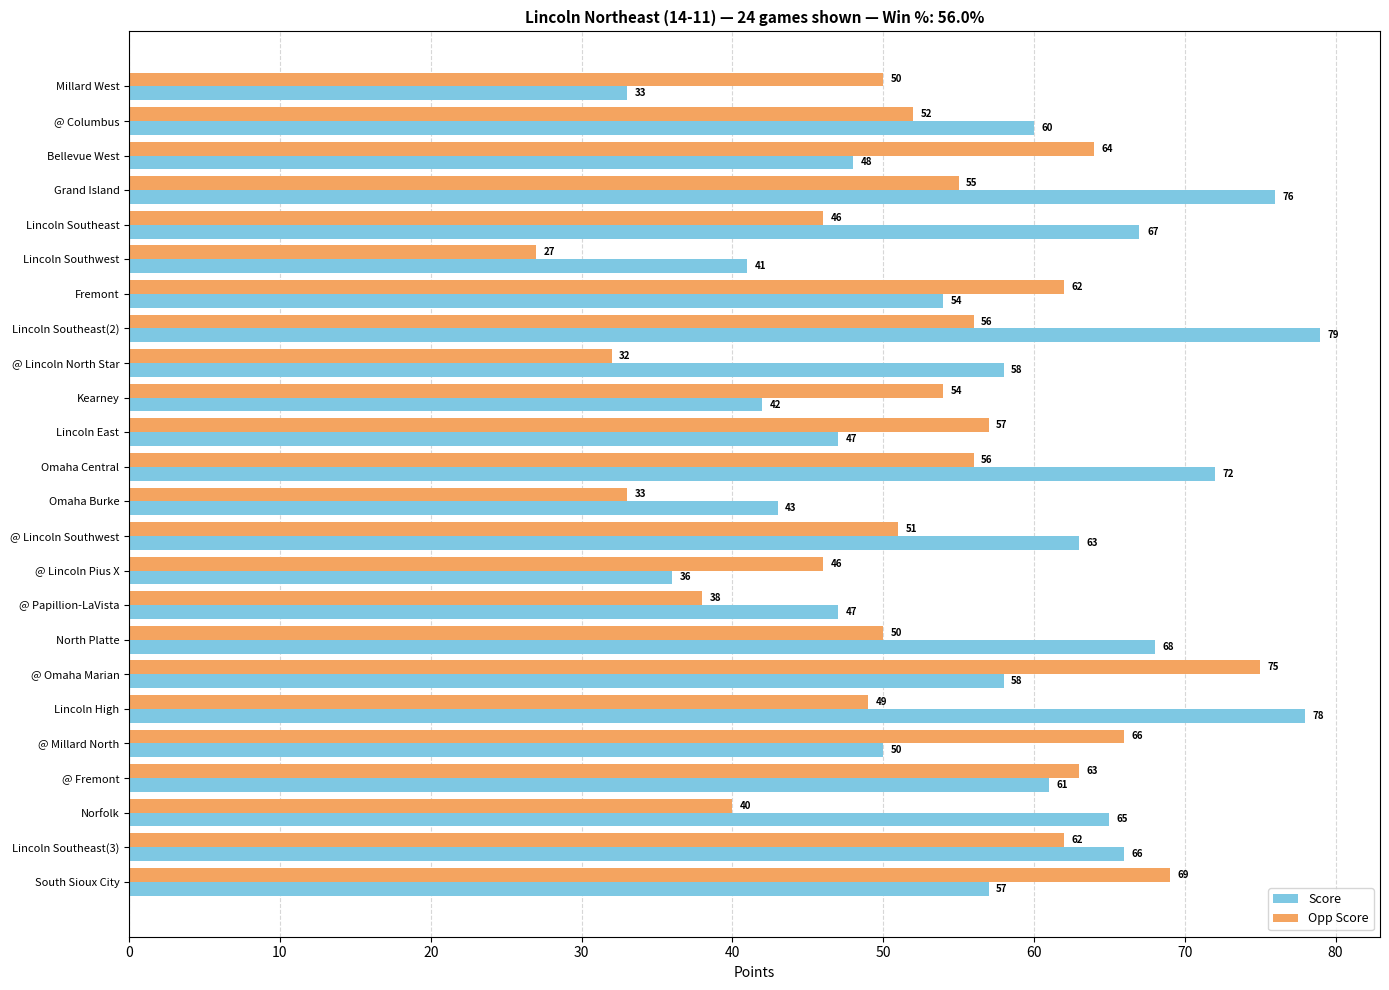

The value of Score at Lincoln East is 47. True or false?

True